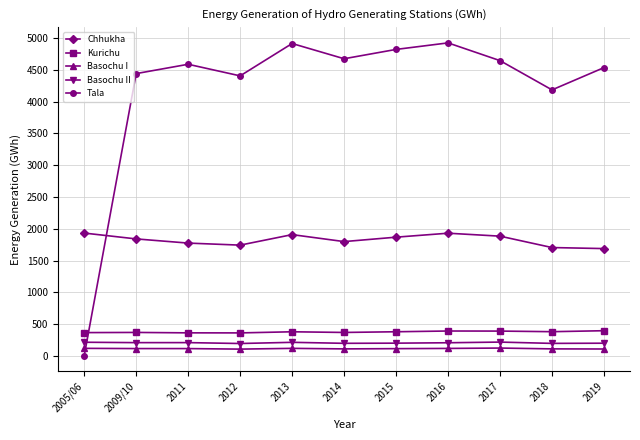

What is the label of the 4th point from the right?

2016